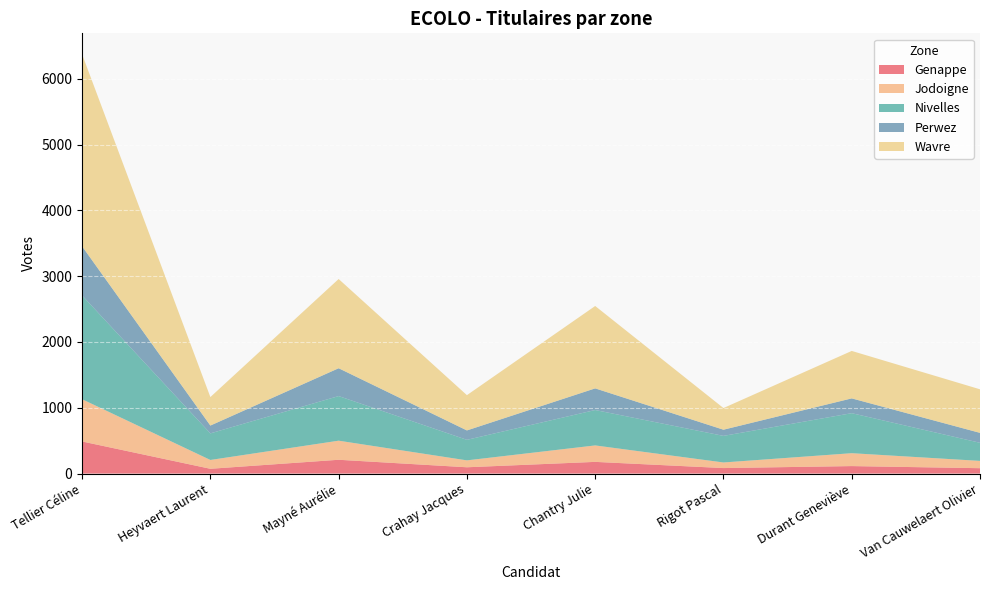

Reading left to right, list all the values displayed in this chart.

Genappe: 488	73	210	96	178	84	114	82
Jodoigne: 642	134	290	105	250	85	196	111
Nivelles: 1577	404	678	312	538	404	608	275
Perwez: 747	119	423	143	329	94	225	151
Wavre: 2918	433	1356	536	1252	329	721	662